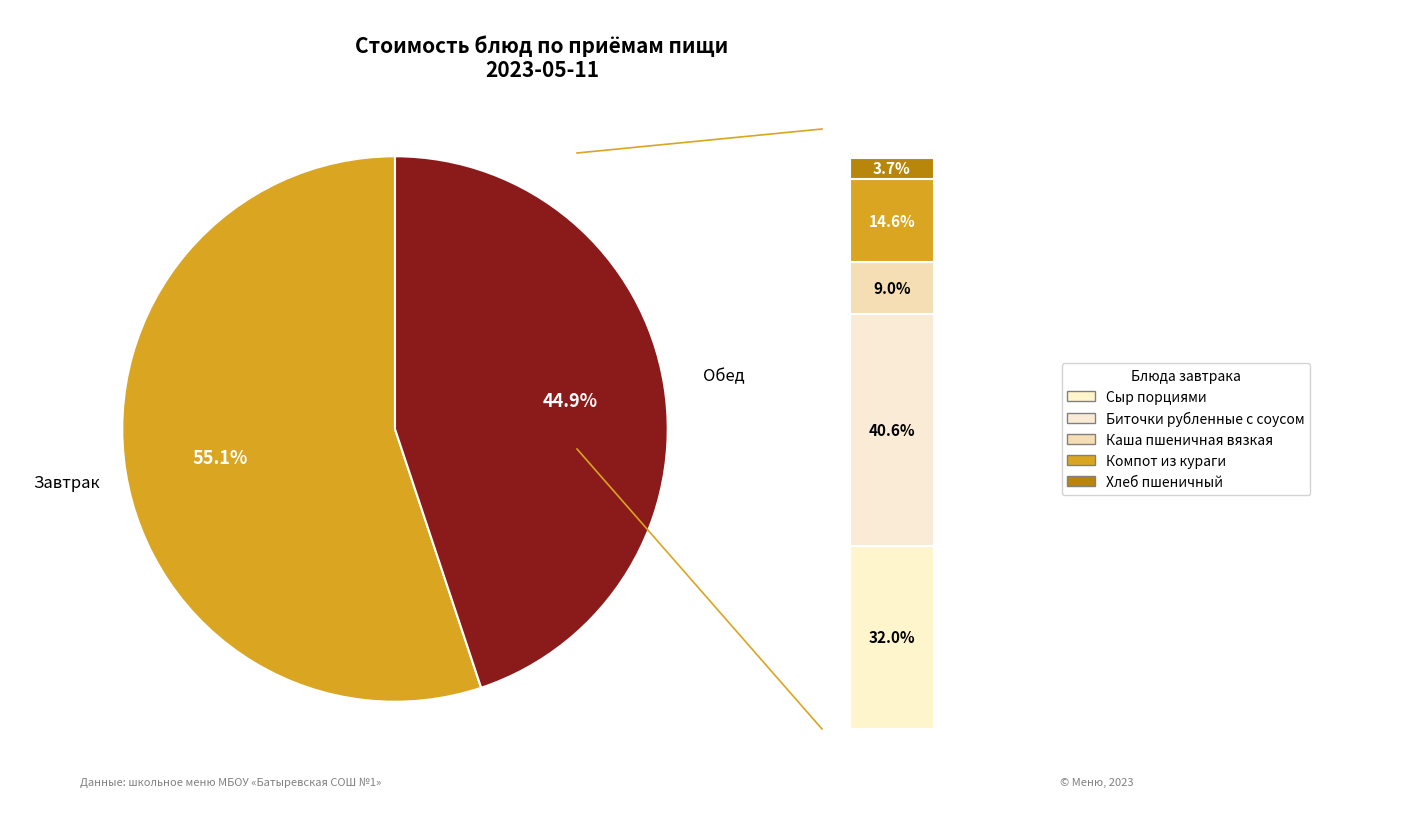

What percentage is the Хлеб пшеничный slice, to the nearest percent?

2%